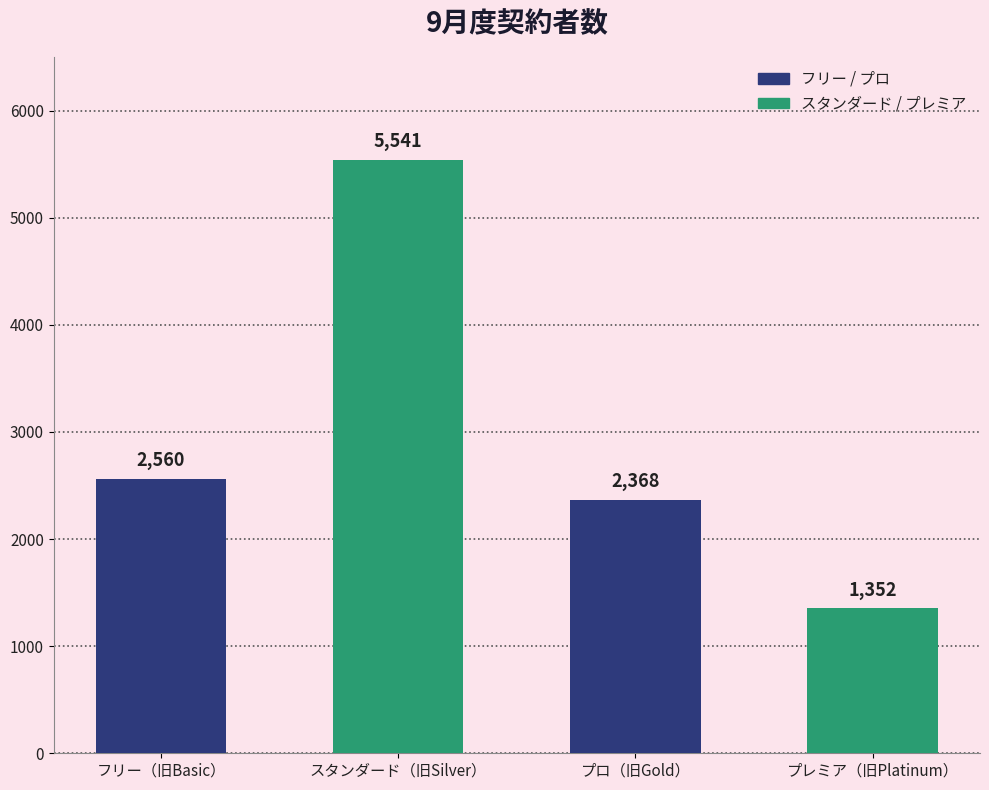

Between プロ（旧Gold） and スタンダード（旧Silver）, which is larger?

スタンダード（旧Silver）